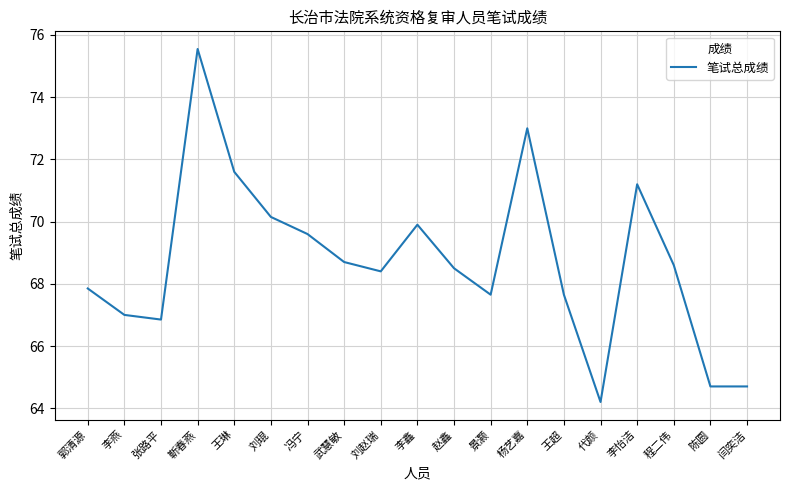

Does the chart display data point markers on the line(s)?

No